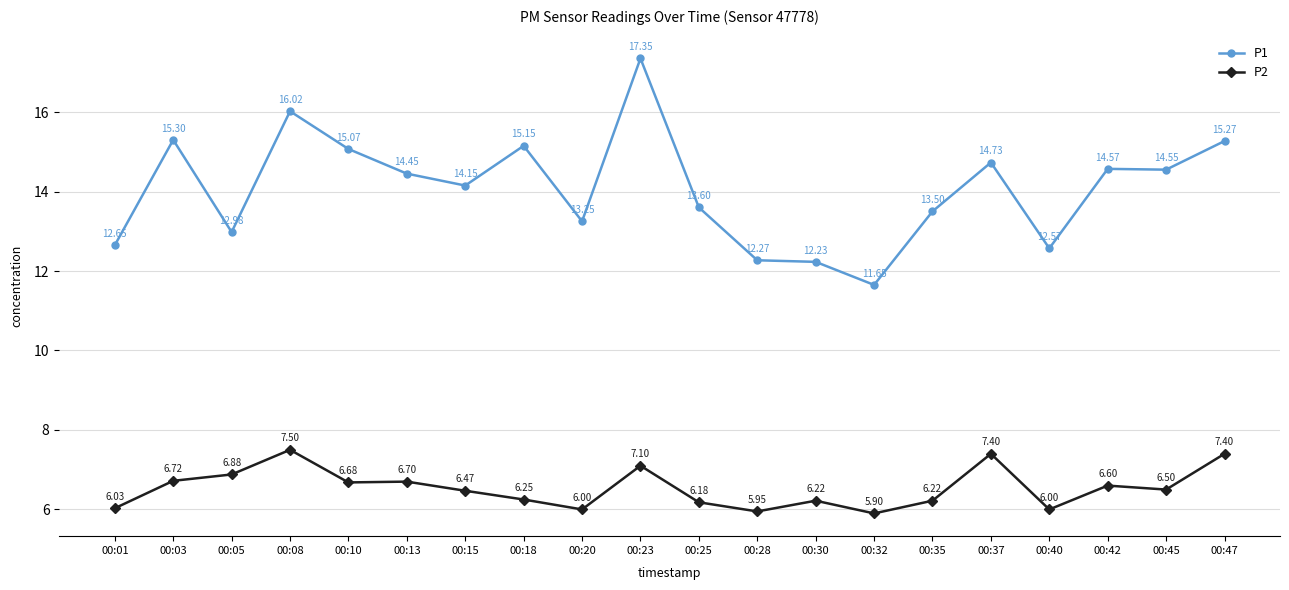

Is the value of P2 at 00:08 greater than the value of P1 at 00:47?

No